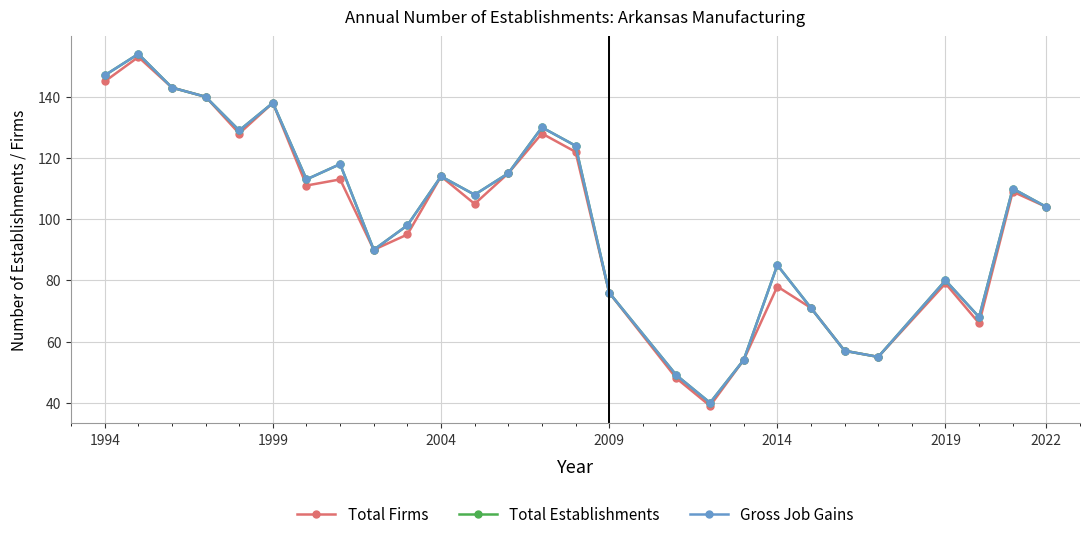

Does the chart have visible grid lines?

Yes